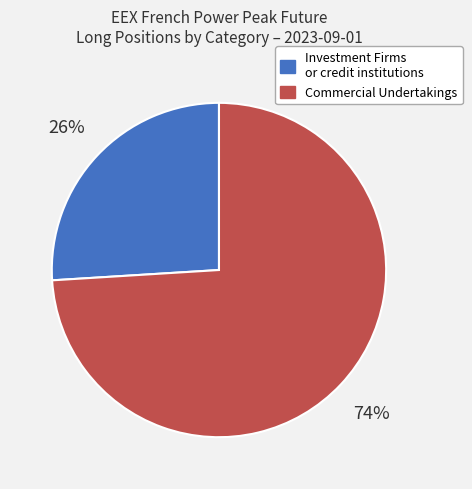

Which has a higher value, Investment Firms or credit institutions or Commercial Undertakings?

Commercial Undertakings